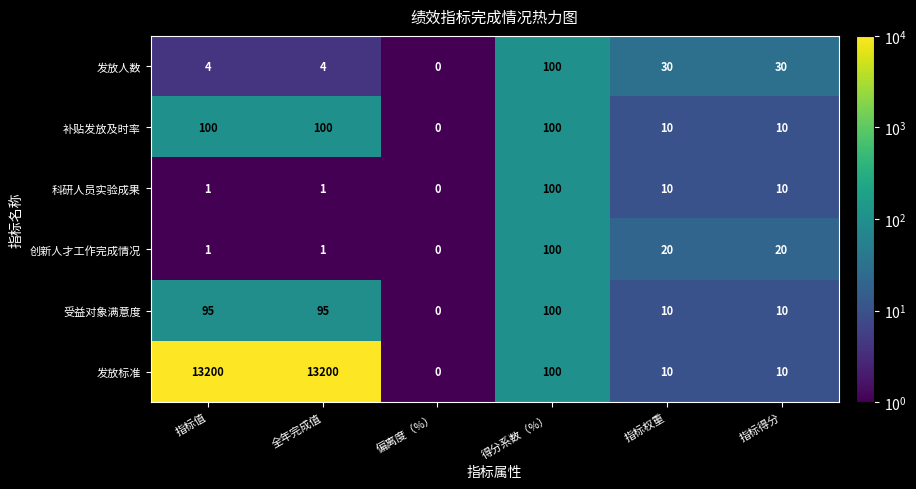

Which series has the largest range (max minus min)?

发放标准